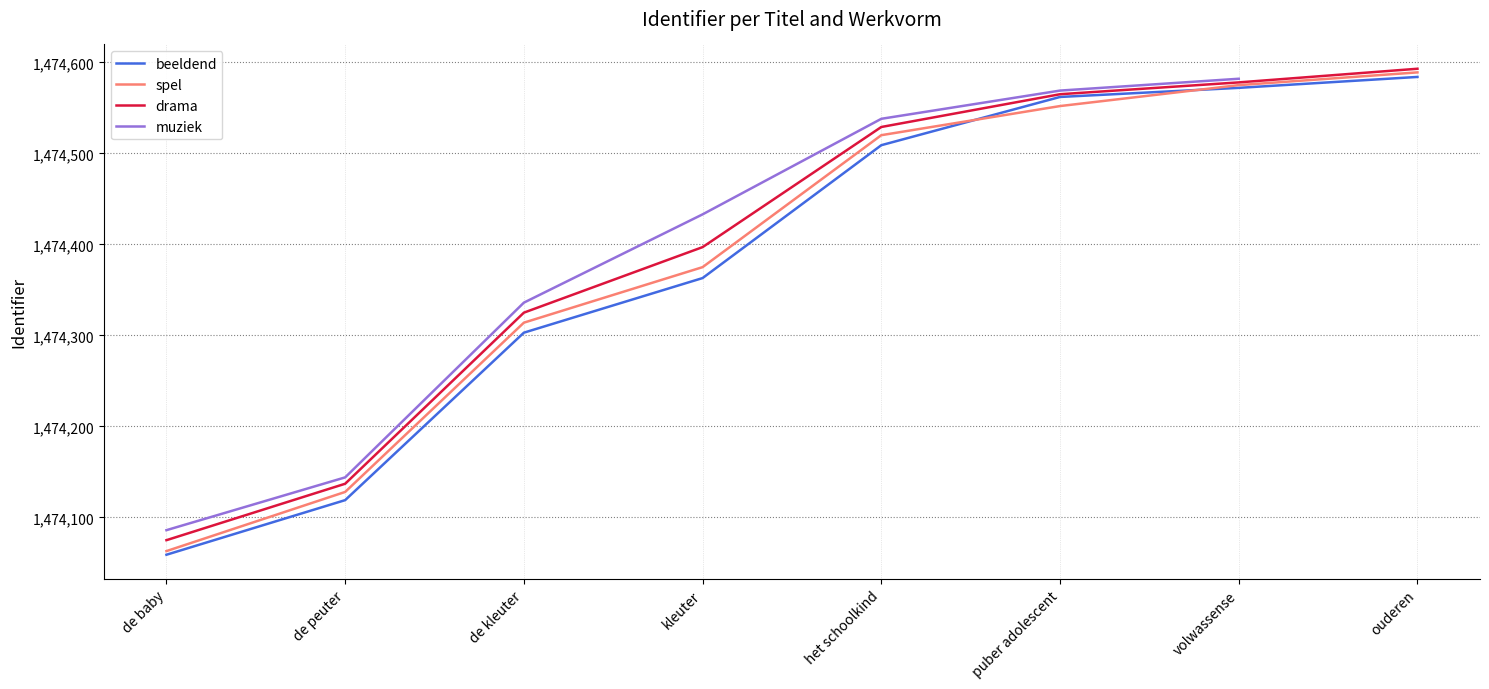

True or false: beeldend has a value of 2273088.7 at puber adolescent.

False